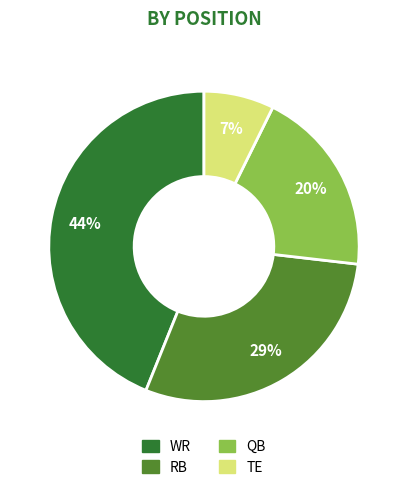

To the nearest percent, what portion does TE represent?

7%